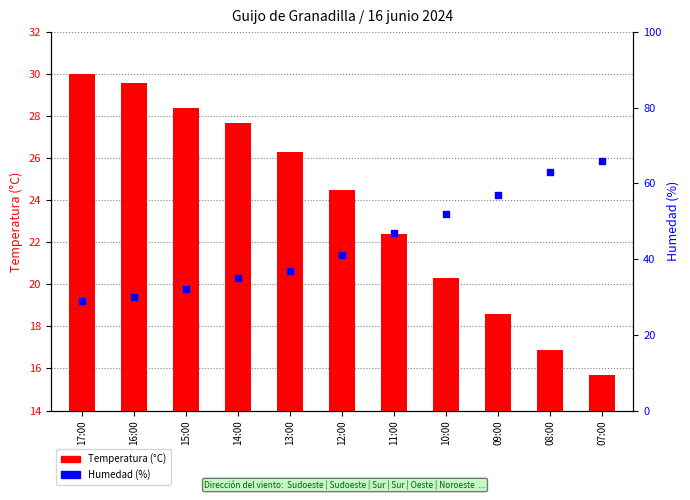

What are all the series names shown in the legend?

Temperatura (°C), Humedad (%)